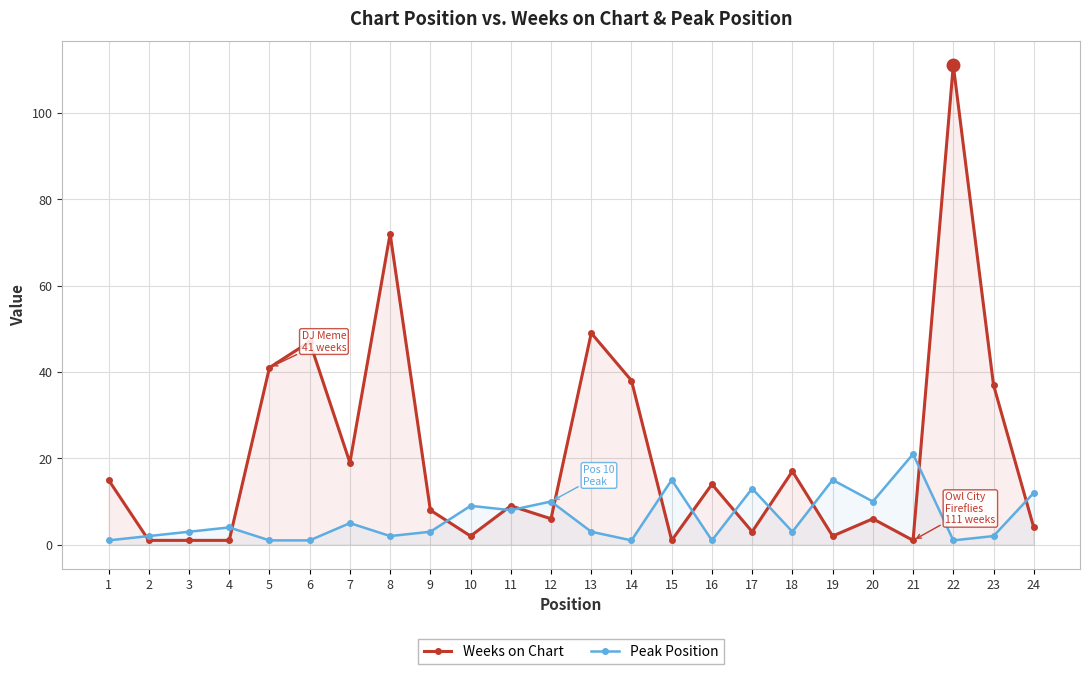

The value of Peak Position at 6 is 1. True or false?

True